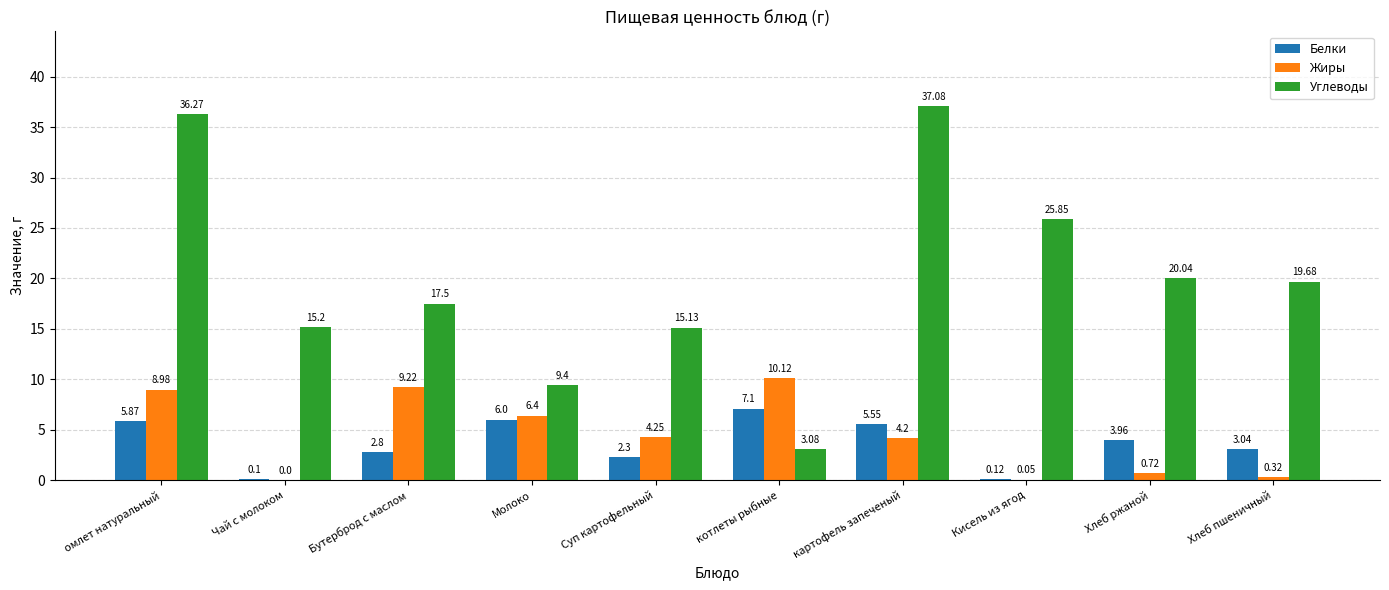

How many values in the Углеводы series exceed 19?

5